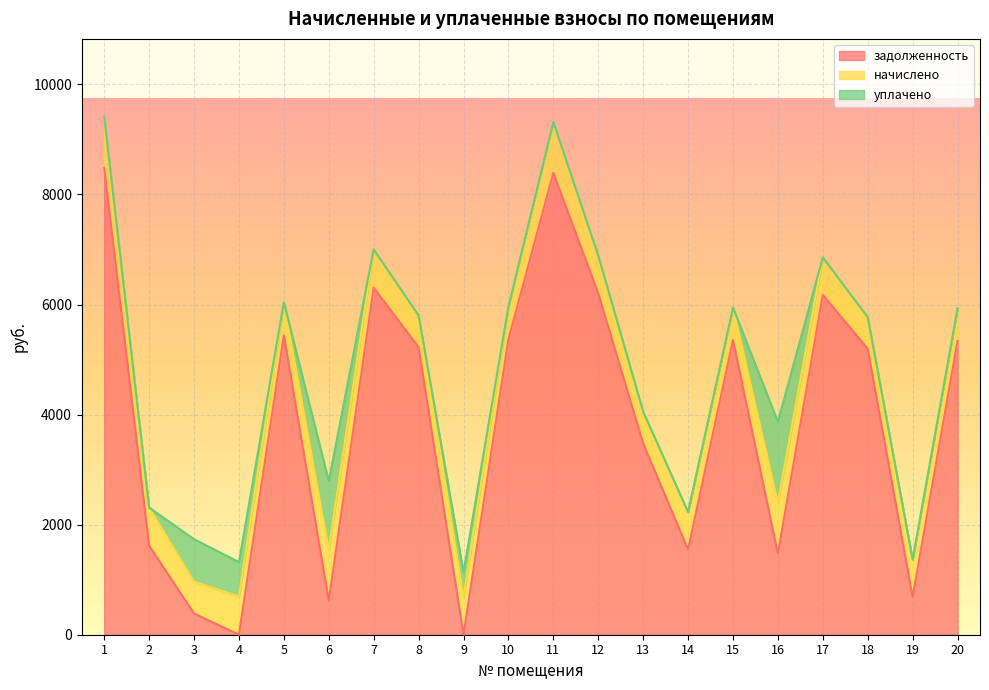

Is the value of задолженность at 3 greater than the value of начислено at 18?

No